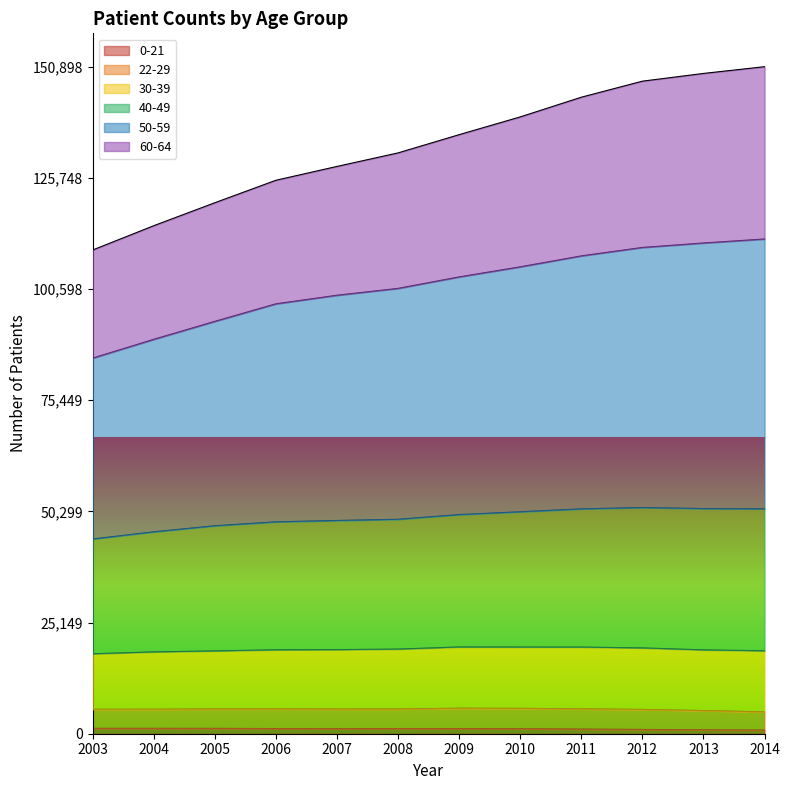

Which series has the largest range (max minus min)?

50-59